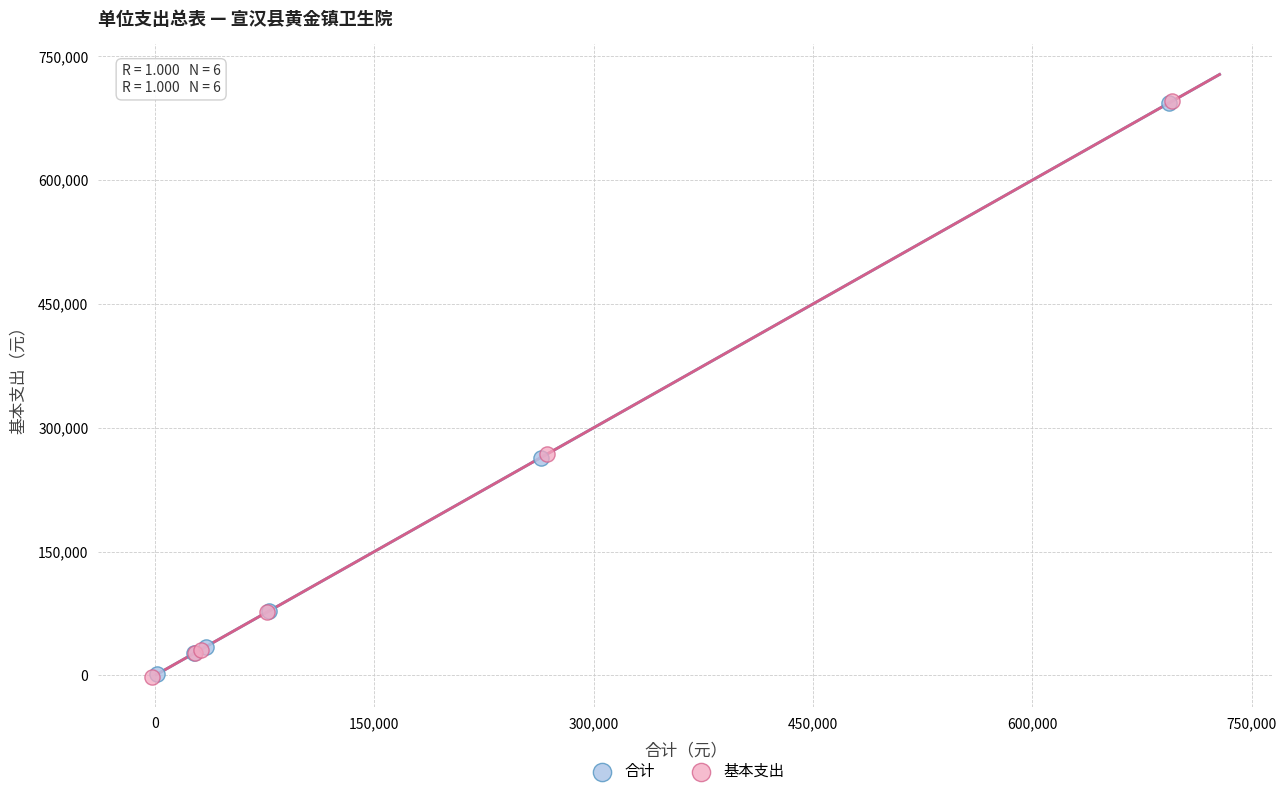

Which series has the widest spread of Y values?

基本支出